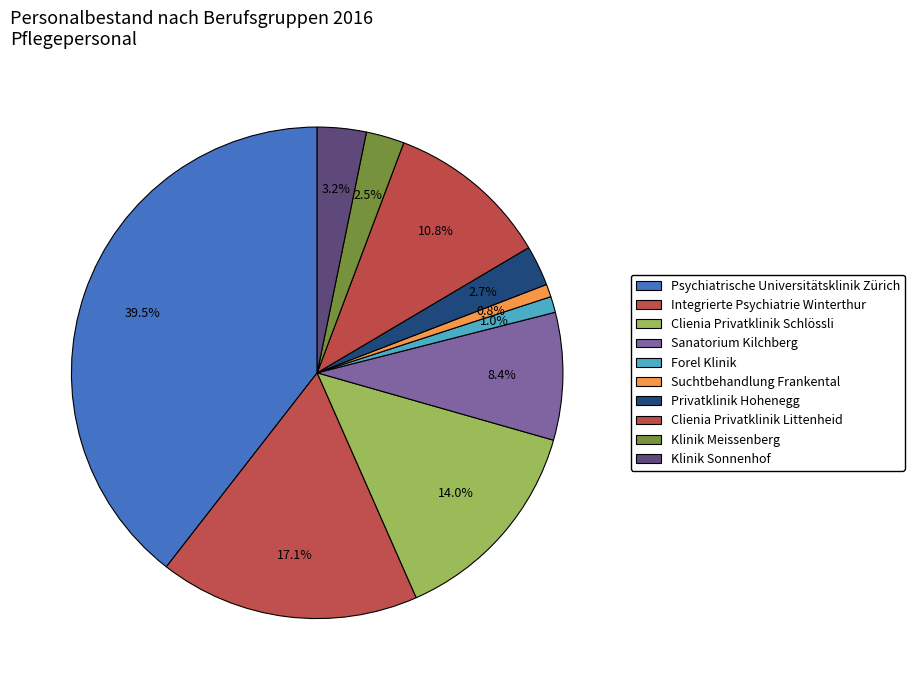

To the nearest percent, what portion does Psychiatrische Universitätsklinik Zürich represent?

39%